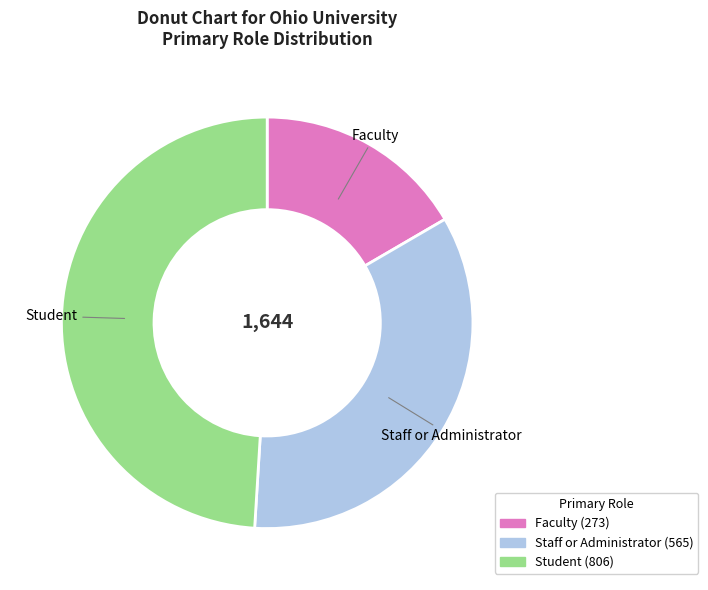

The Faculty slice represents 17% of the pie. True or false?

True